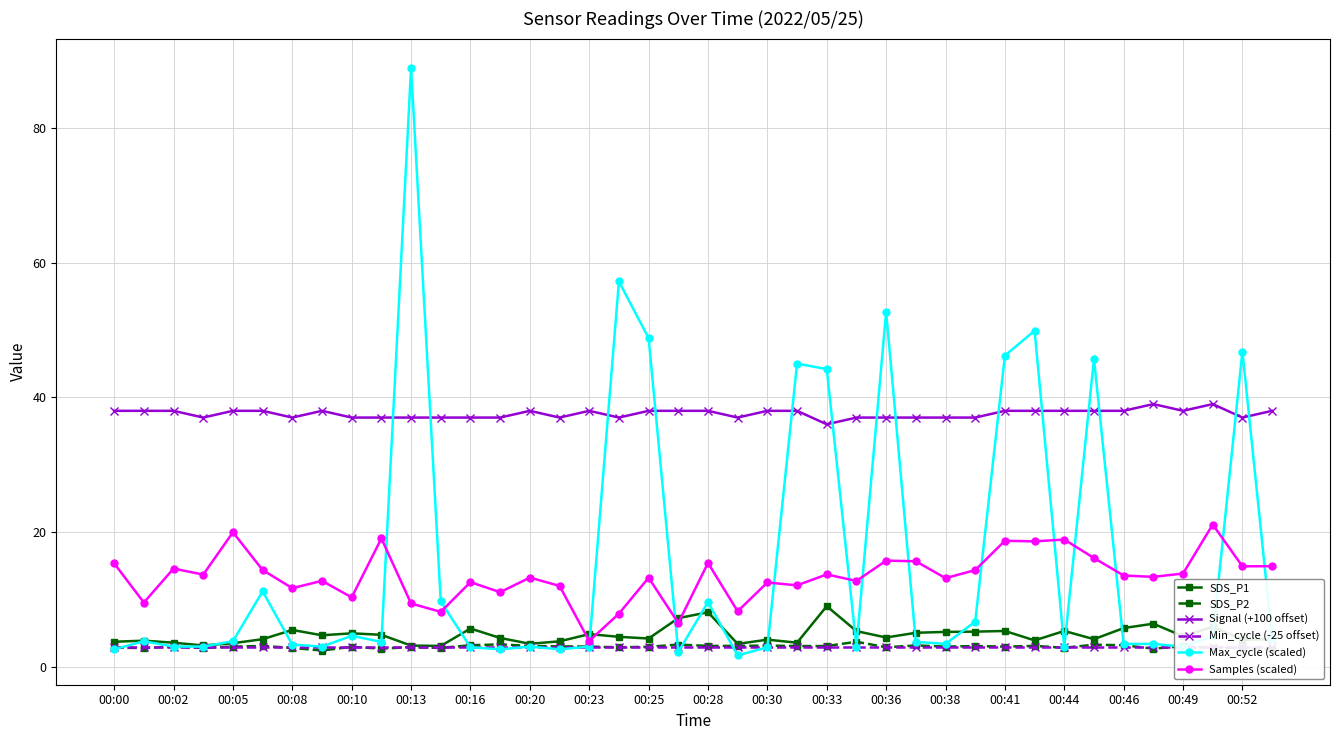

The SDS_P2 series shows 2.9 at 00:00. True or false?

True